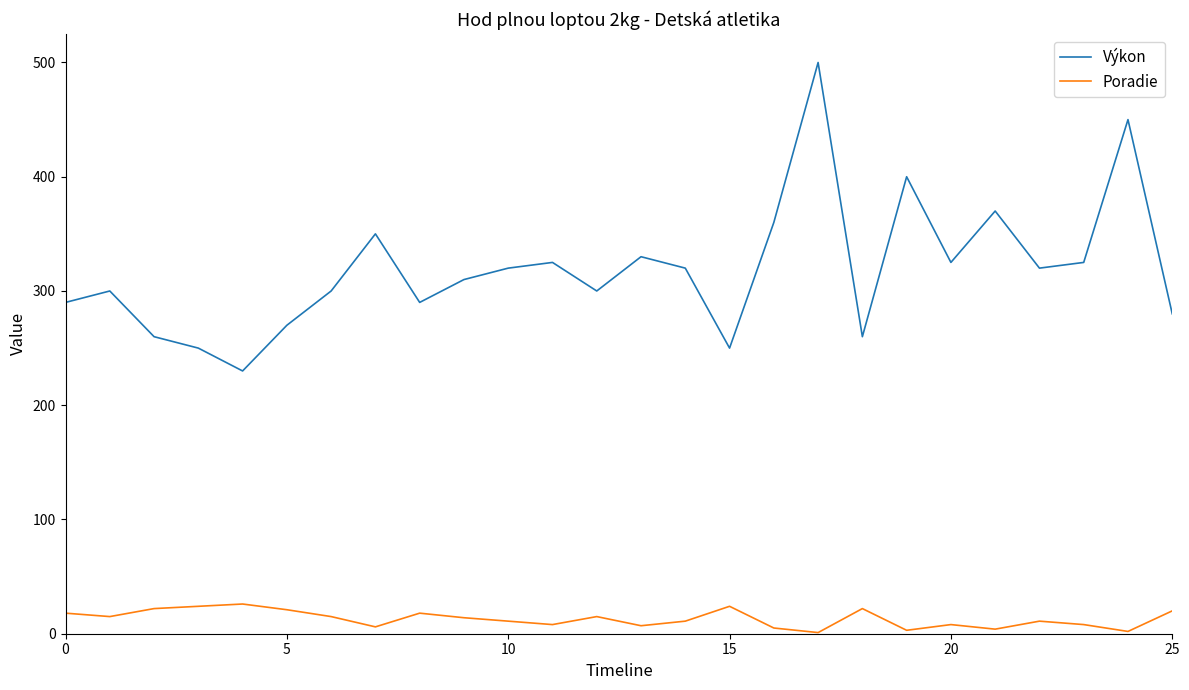

Rank the series by their average value, from lowest to highest.

Poradie, Výkon